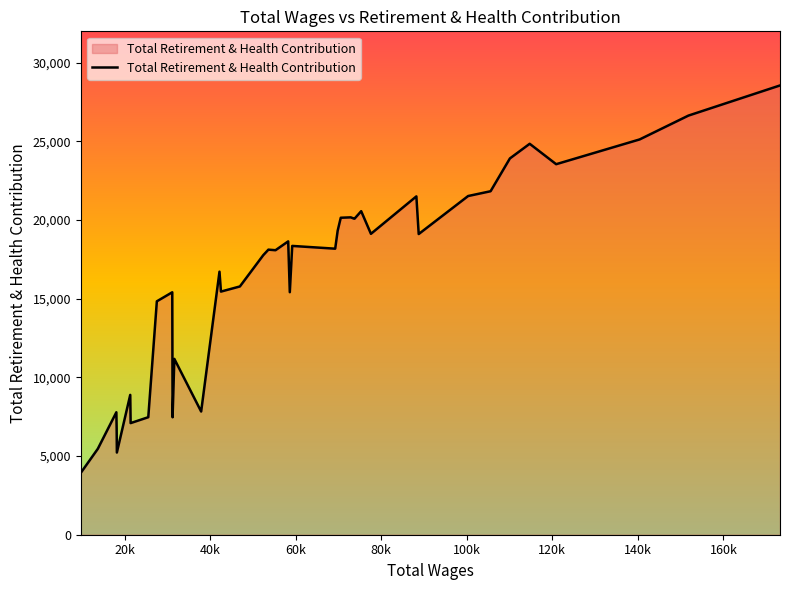

What is the difference between the maximum and minimum values?

24629